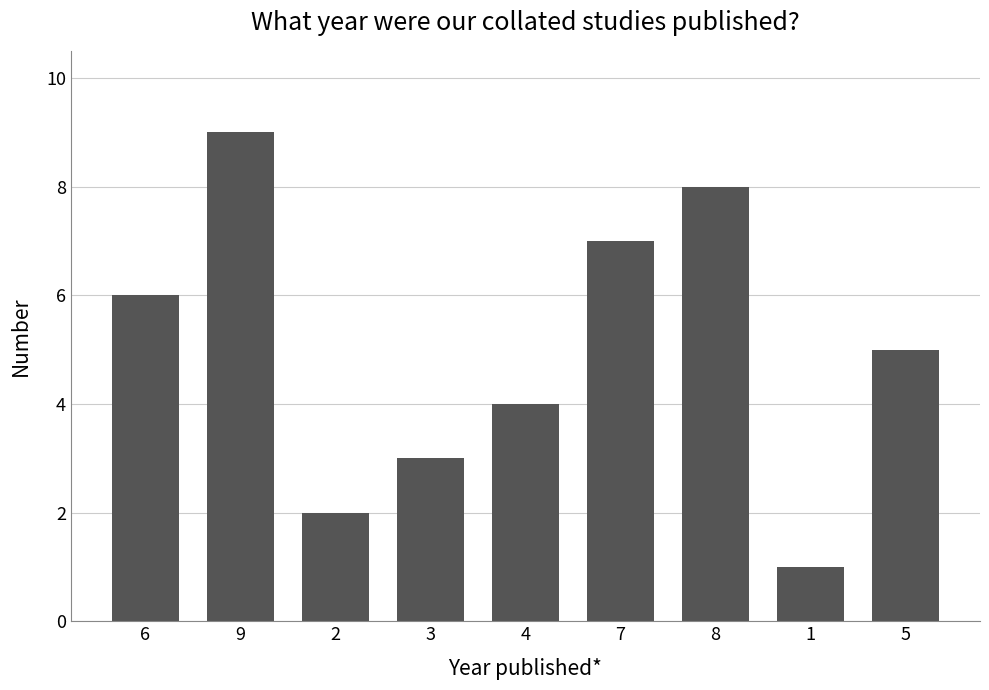

At which label is the value closest to 5?

5